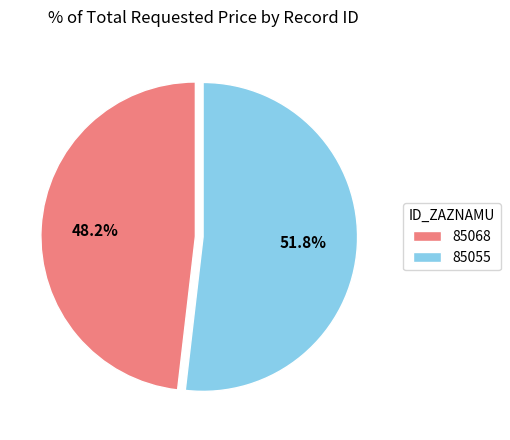

Which category accounts for the majority?

85055